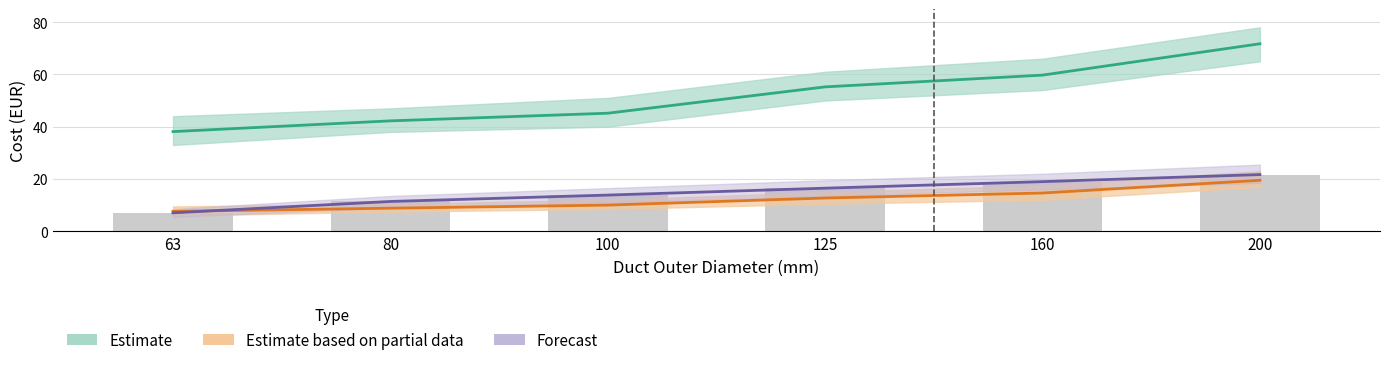

What is the value of the Estimate (t-piece cost) bar at the 4th from the left?

55.2